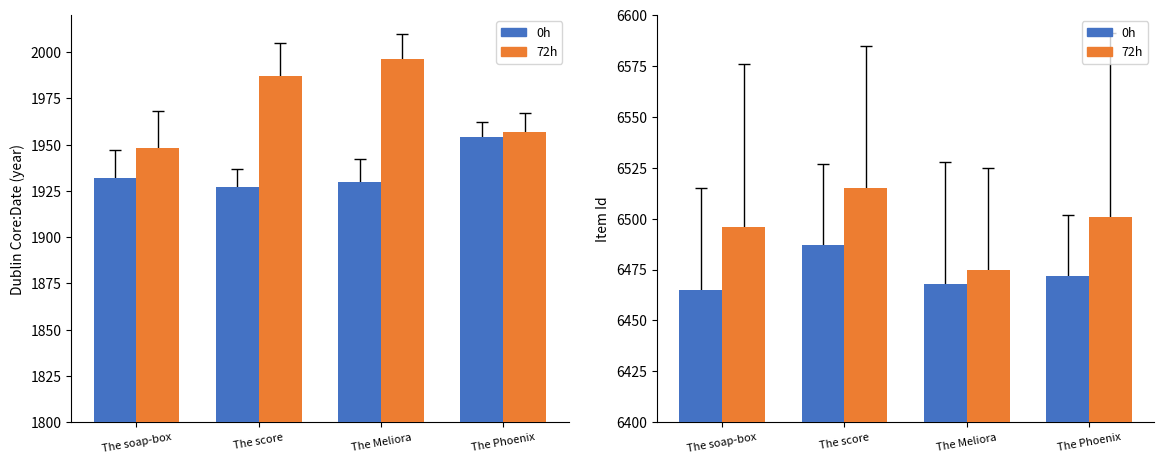

At which category is the sum across all series the highest?

The score